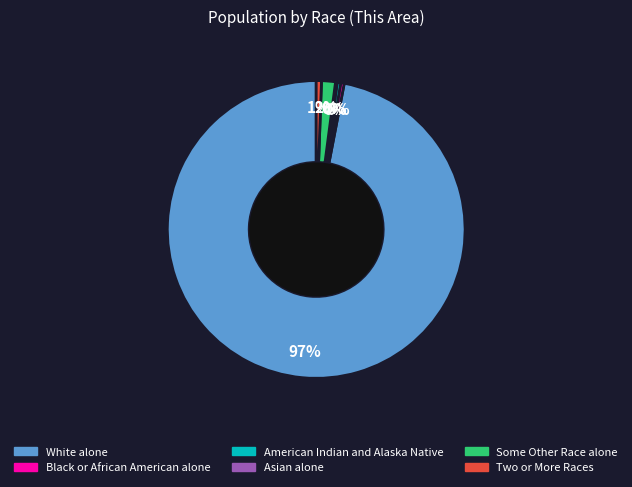

To the nearest percent, what is the combined percentage of Two or More Races and Black or African American alone?

1%